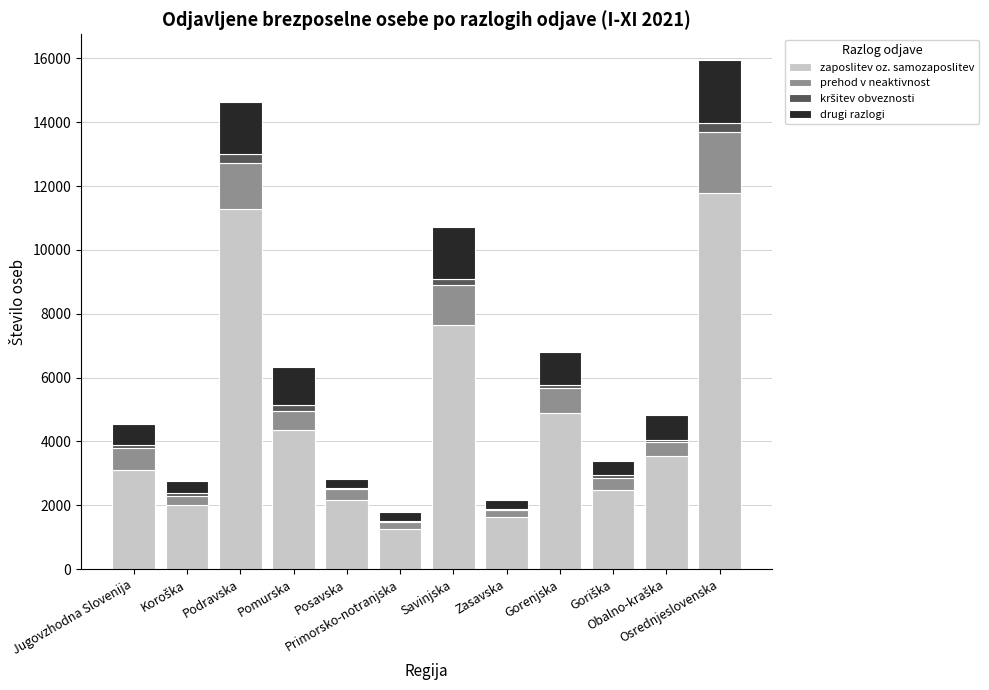

What is the maximum value for zaposlitev oz. samozaposlitev?

11783